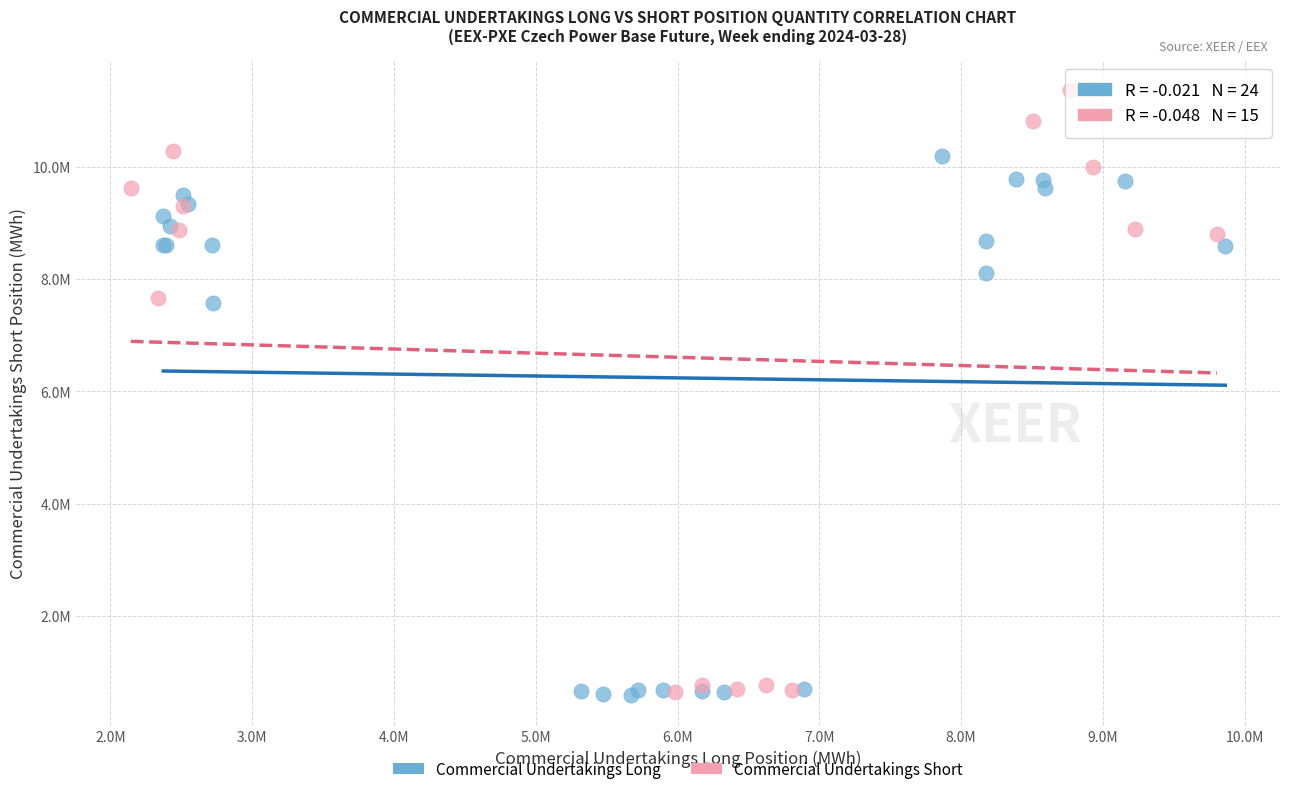

Which series contains the highest Y value?

Commercial Undertakings Short